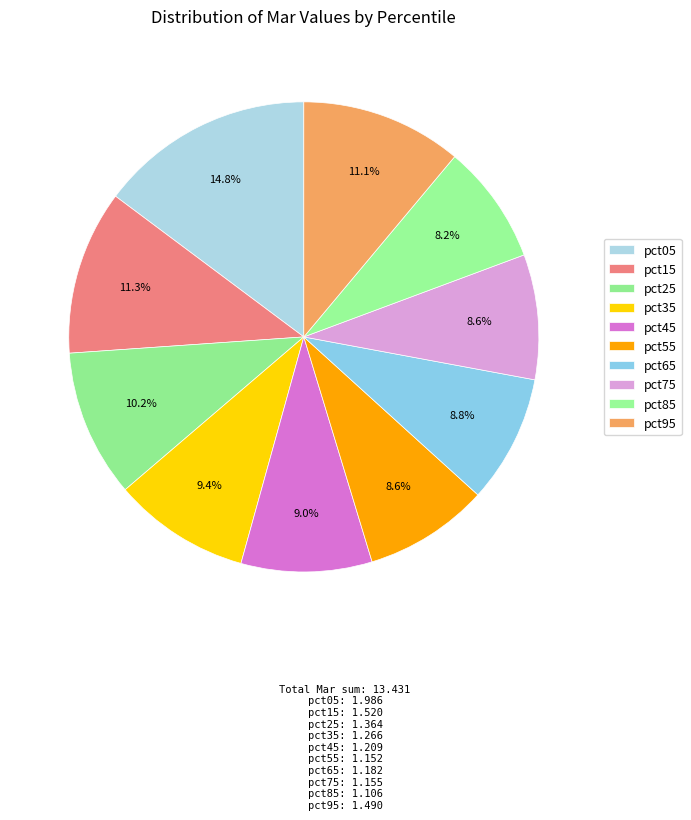

To the nearest percent, what is the combined percentage of pct45 and pct85?

17%